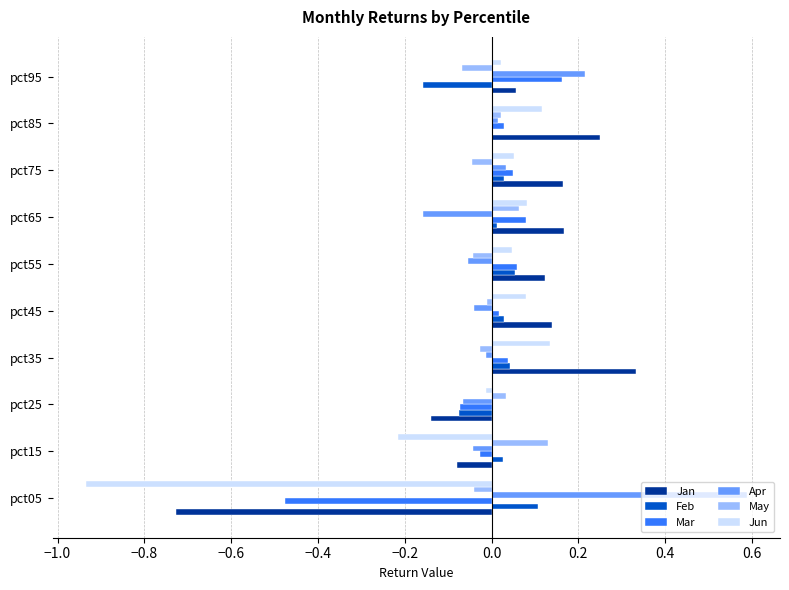

Which series changed the most between pct25 and pct45?

Jan